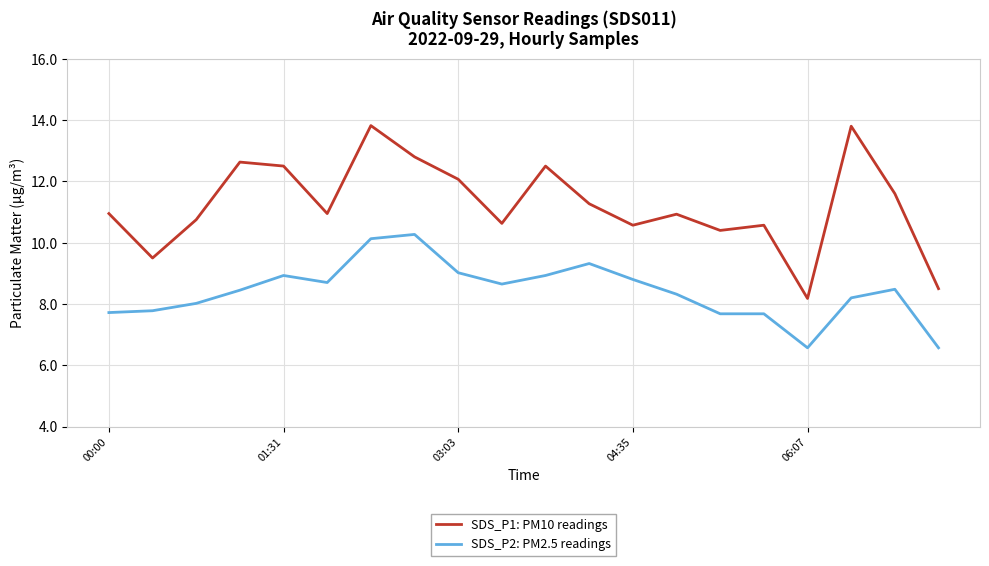

How many values in the SDS_P1: PM10 readings series exceed 10?

17